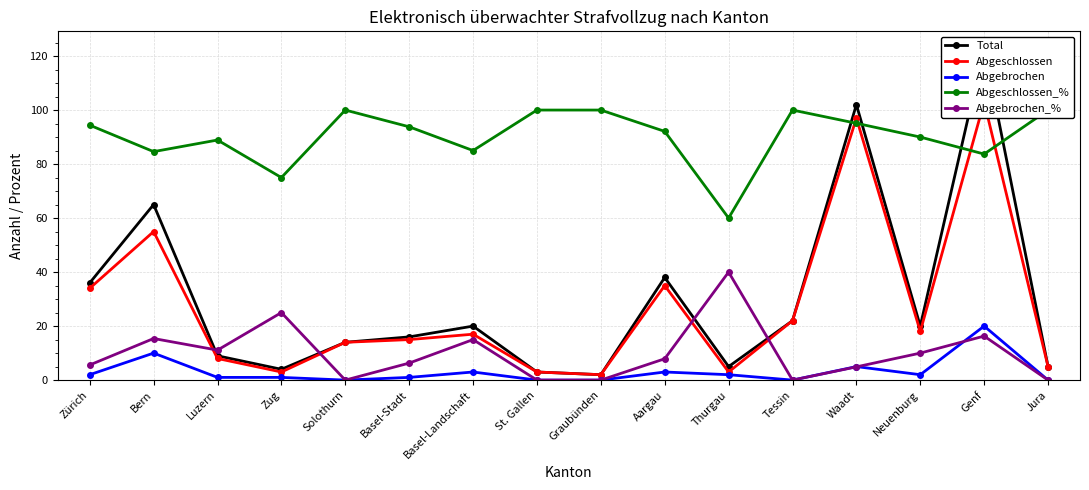

True or false: Total and Abgeschlossen cross at least once.

False